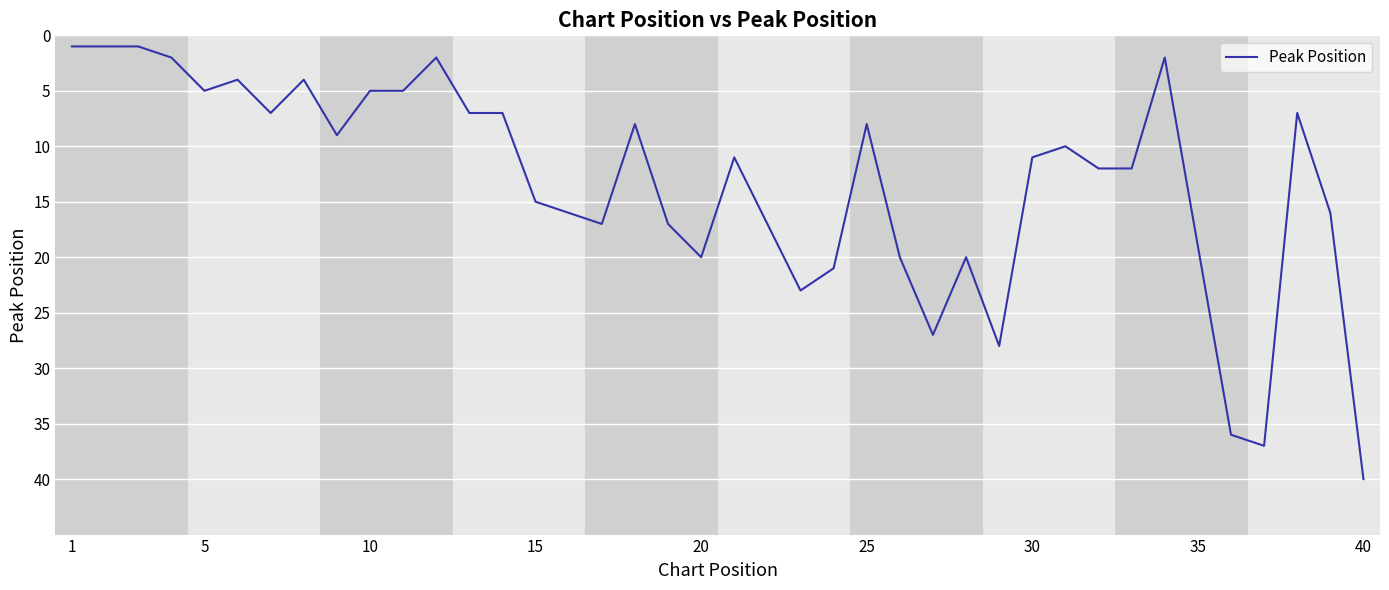

What is the maximum value shown in the chart?

40